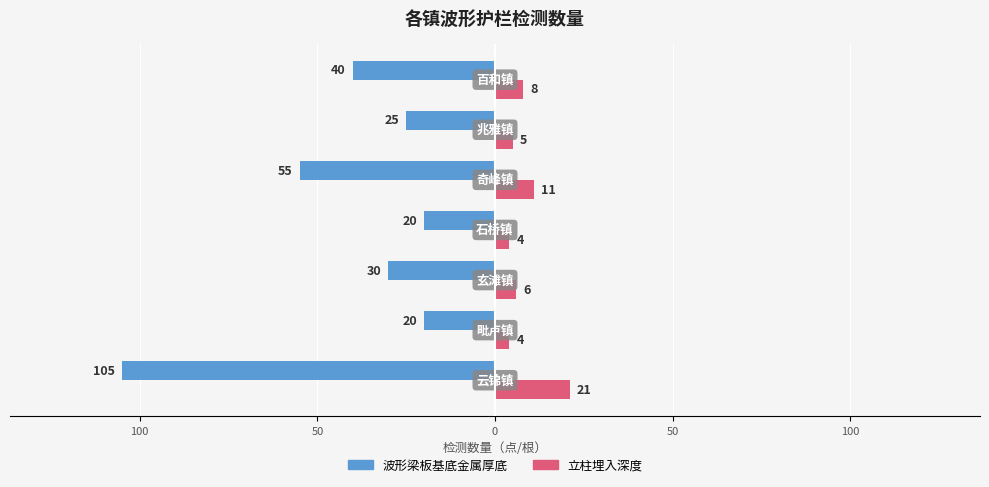

What are all the series names shown in the legend?

波形梁板基底金属厚底, 立柱埋入深度